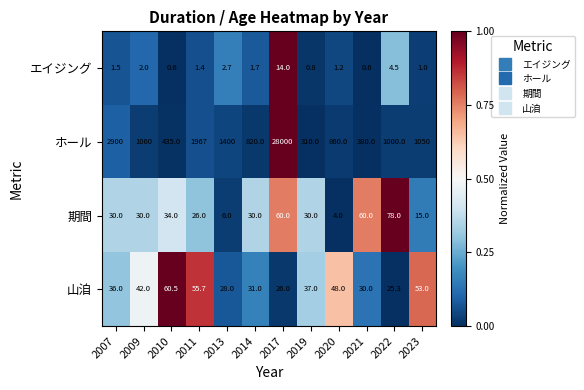

Where does the ホール series first go above 1050?

2007